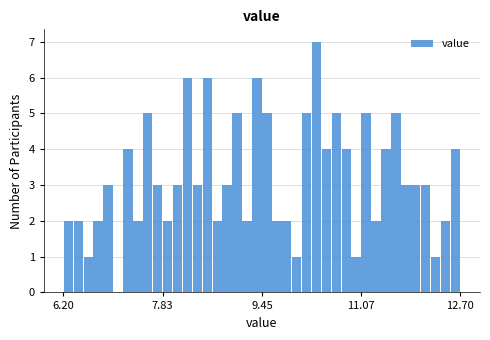

Around what value on the x-axis is the tallest bar? Give the approximate position of its centre, as read against the axis.

10.4